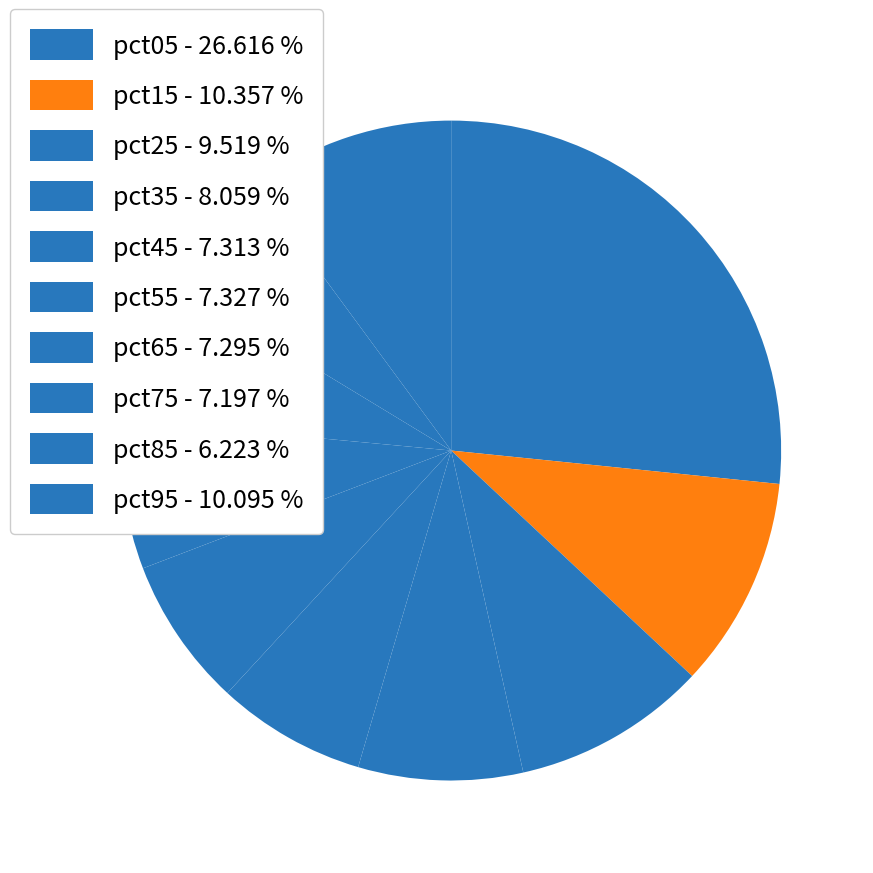

How many segments does this pie chart have?

10